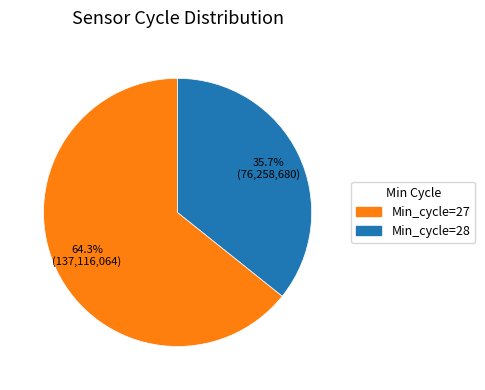

Does any single category account for the majority?

Yes